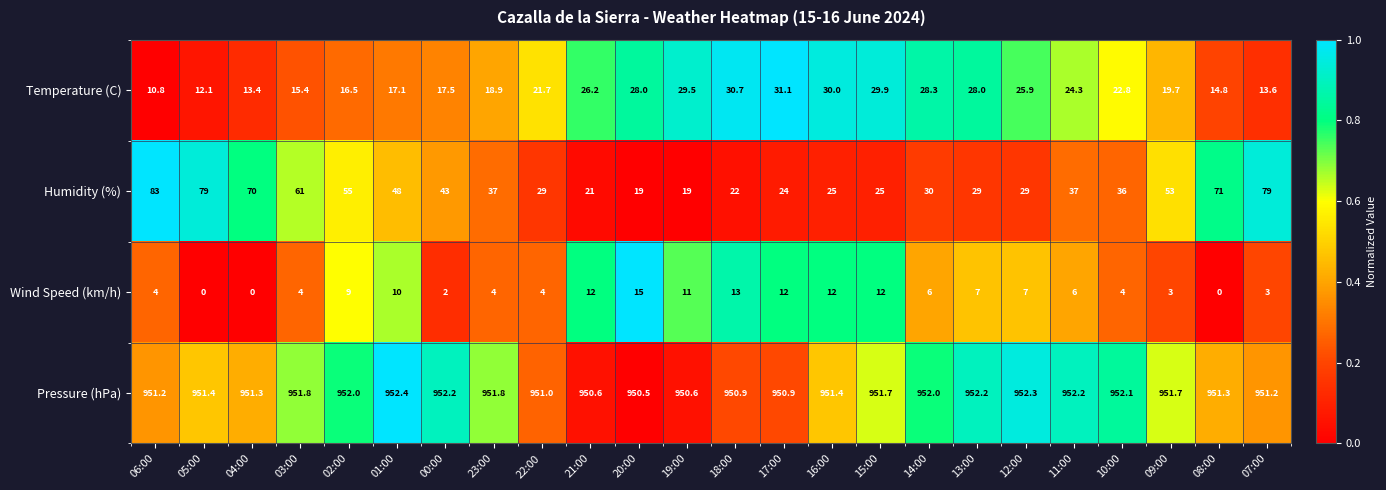

What is the average value of the Humidity (%) series?

42.7